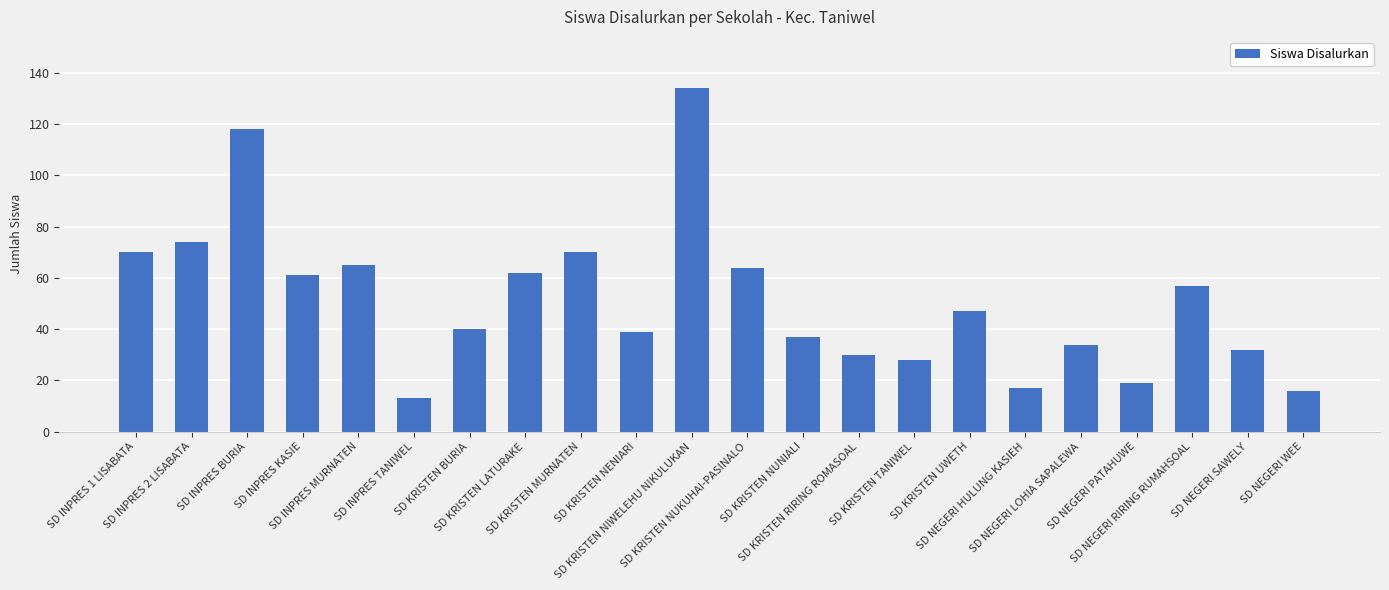

What is the smallest value displayed?

13